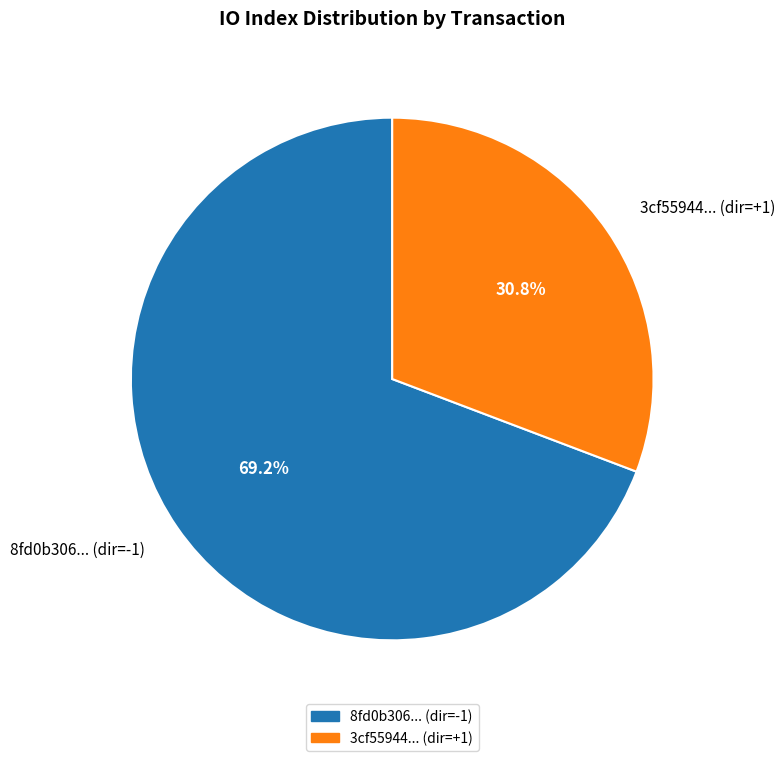

Which category has the biggest portion of the pie?

8fd0b306... (dir=-1)